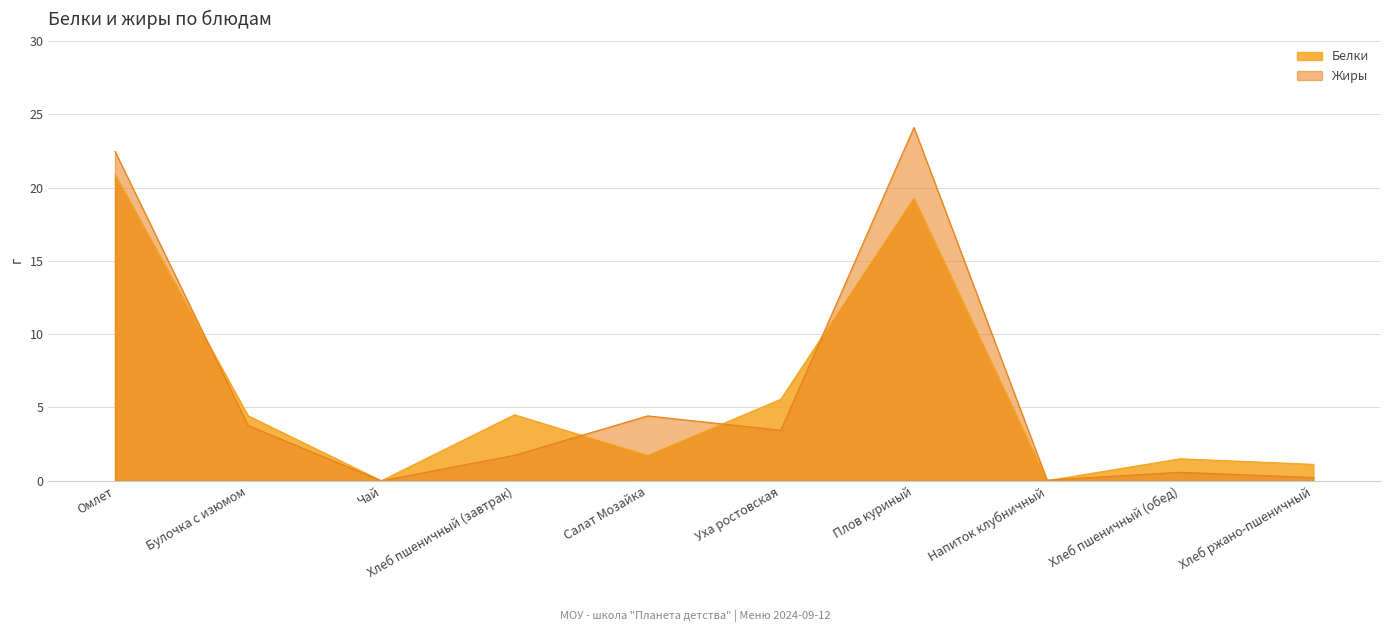

What is the average value of the Белки series?

5.9